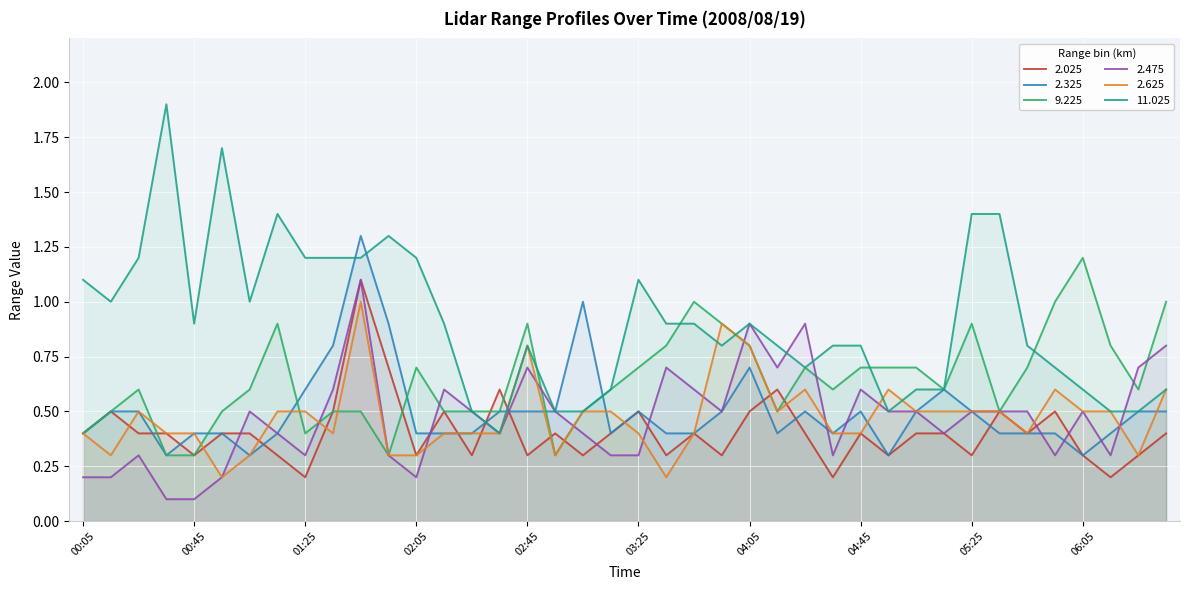

Rank the series at 06:05 from lowest to highest value.

2.025, 2.325, 2.475, 2.625, 11.025, 9.225